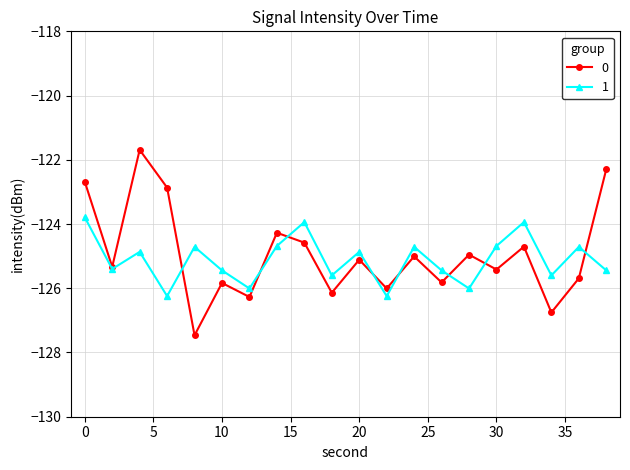

What is the minimum value shown in the chart?

-127.5